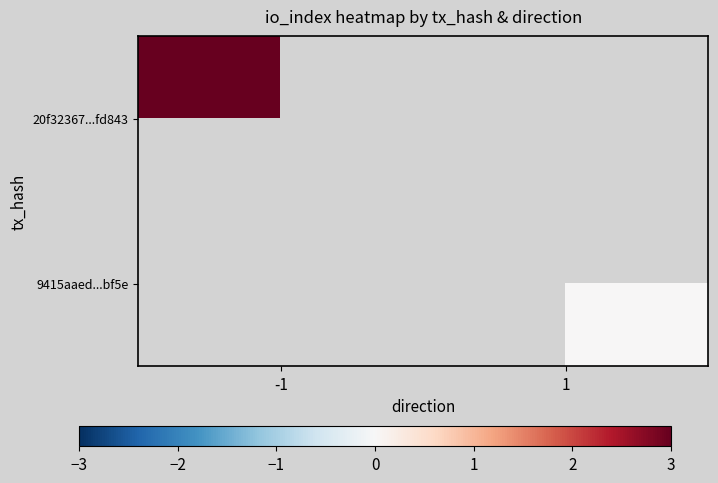

Which category has the lowest value in the 20f32367...fd843 series?

-1